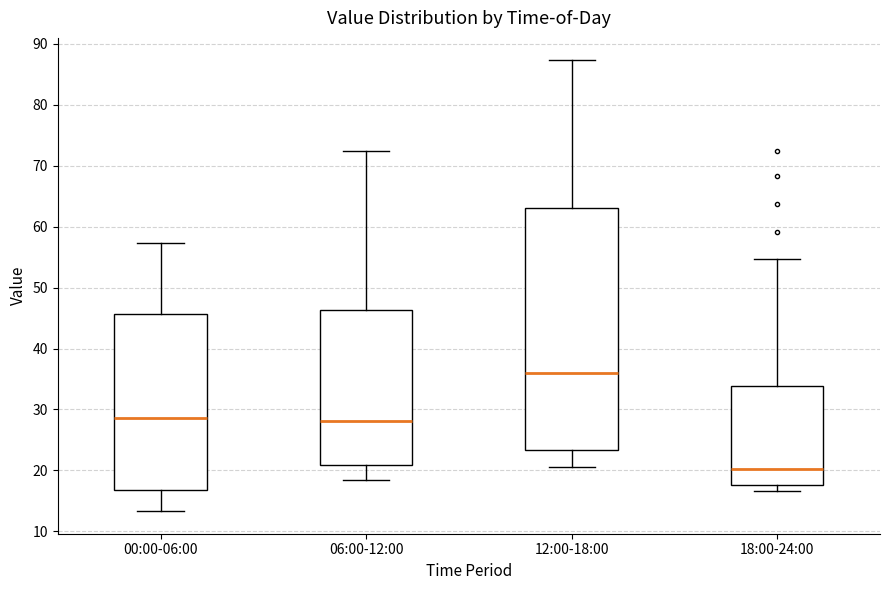

Reading left to right, transcribe this box plot: for each box, give where its median line is, the range the box spans, and where its two whiskers end, as read against the y-axis. The values are not printed on the chart, so give them approximately, as read against the axis.

00:00-06:00: median 29, box 17 to 46, whiskers 13 to 57
06:00-12:00: median 28, box 21 to 46, whiskers 19 to 73
12:00-18:00: median 36, box 23 to 63, whiskers 21 to 87
18:00-24:00: median 20, box 18 to 34, whiskers 17 to 55